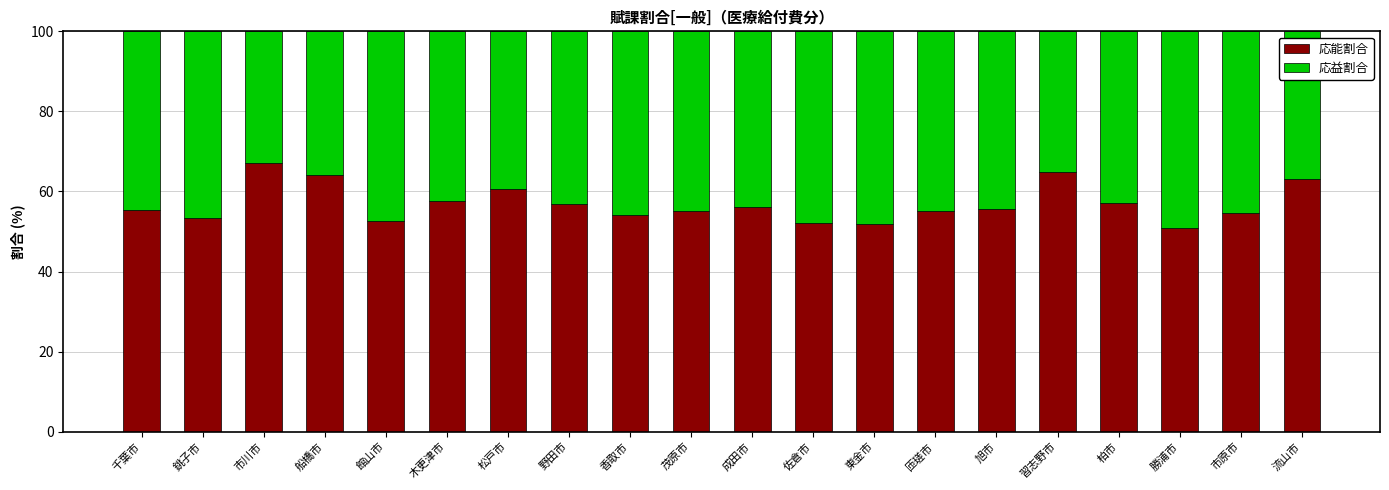

What are all the series names shown in the legend?

応能割合, 応益割合